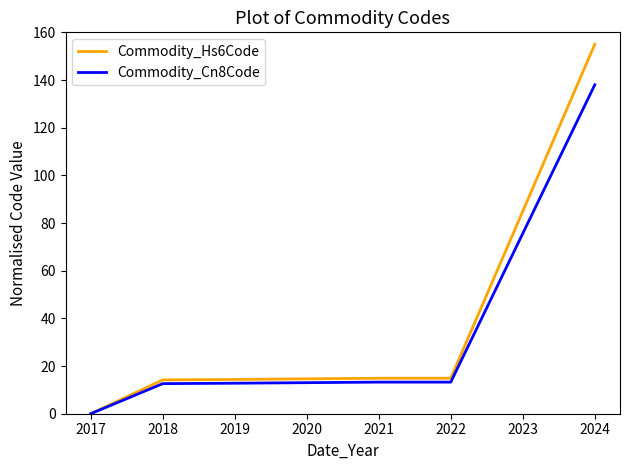

List the series in order of their overall mean, highest first.

Commodity_Hs6Code, Commodity_Cn8Code